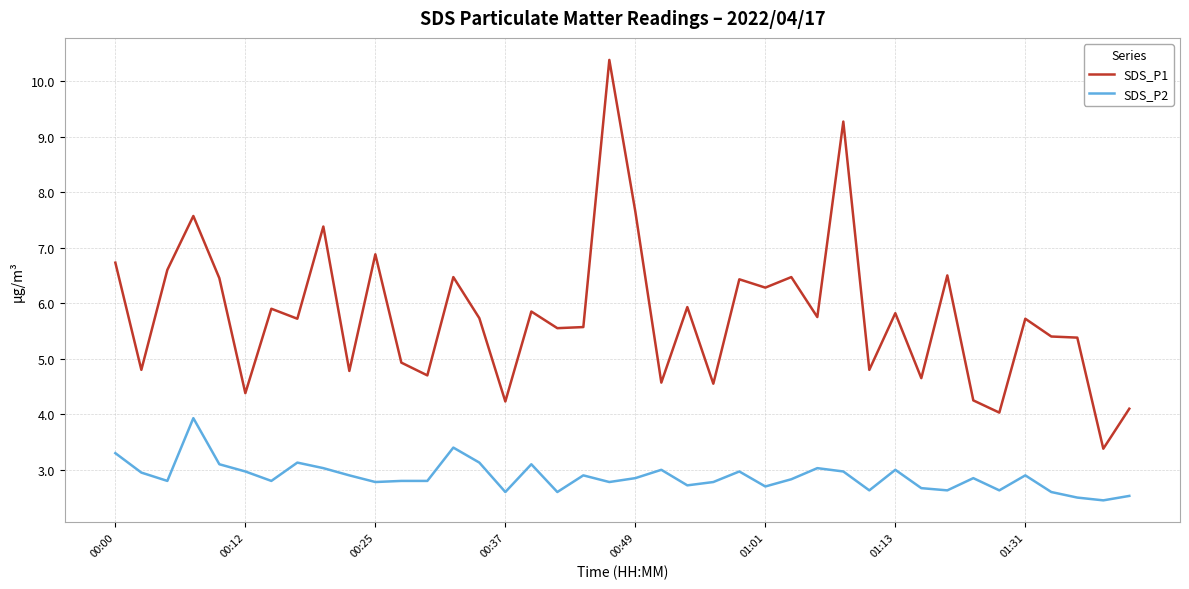

What is the lowest value of the SDS_P2 series?

2.5